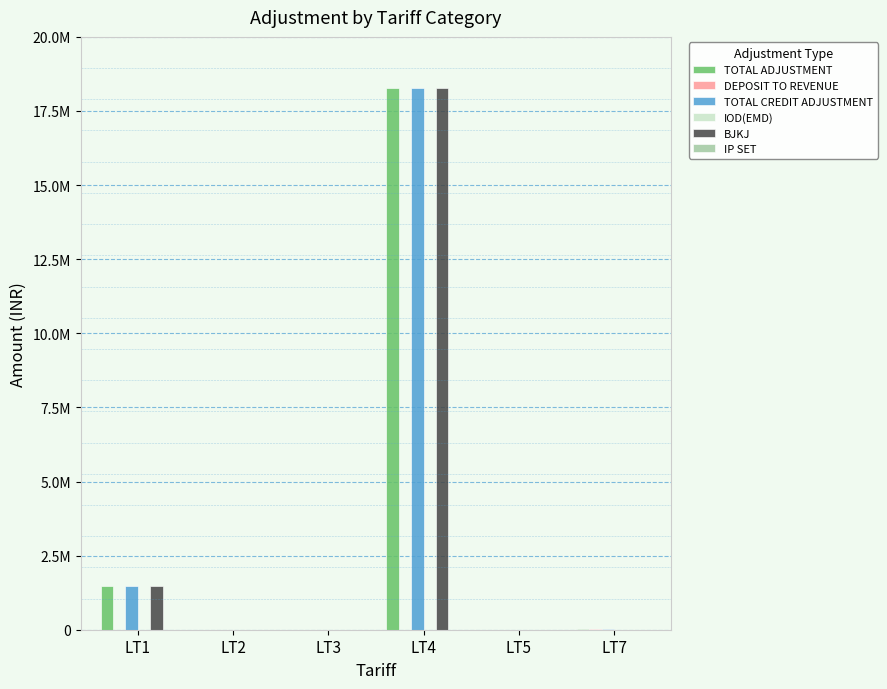

At LT3, list the series in order from largest to smallest.

TOTAL ADJUSTMENT, TOTAL CREDIT ADJUSTMENT, DEPOSIT TO REVENUE, IOD(EMD), BJKJ, IP SET